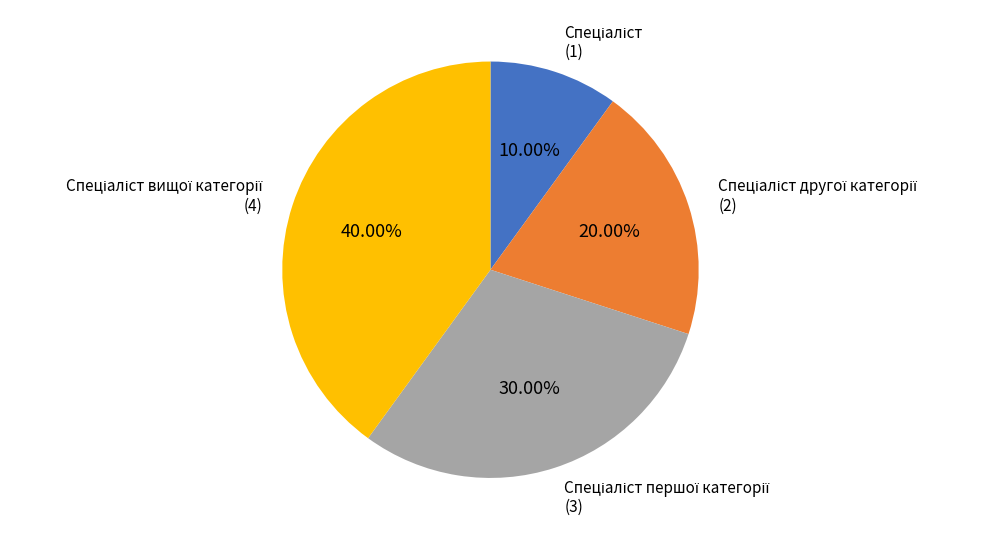

Is there a majority slice in this chart?

No